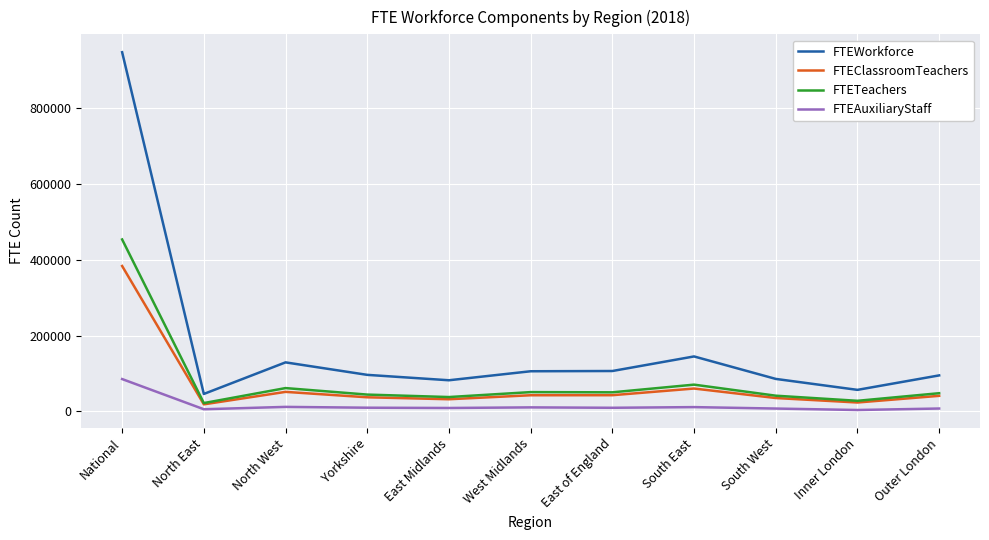

True or false: FTEWorkforce has a value of 161472.3 at East of England.

False